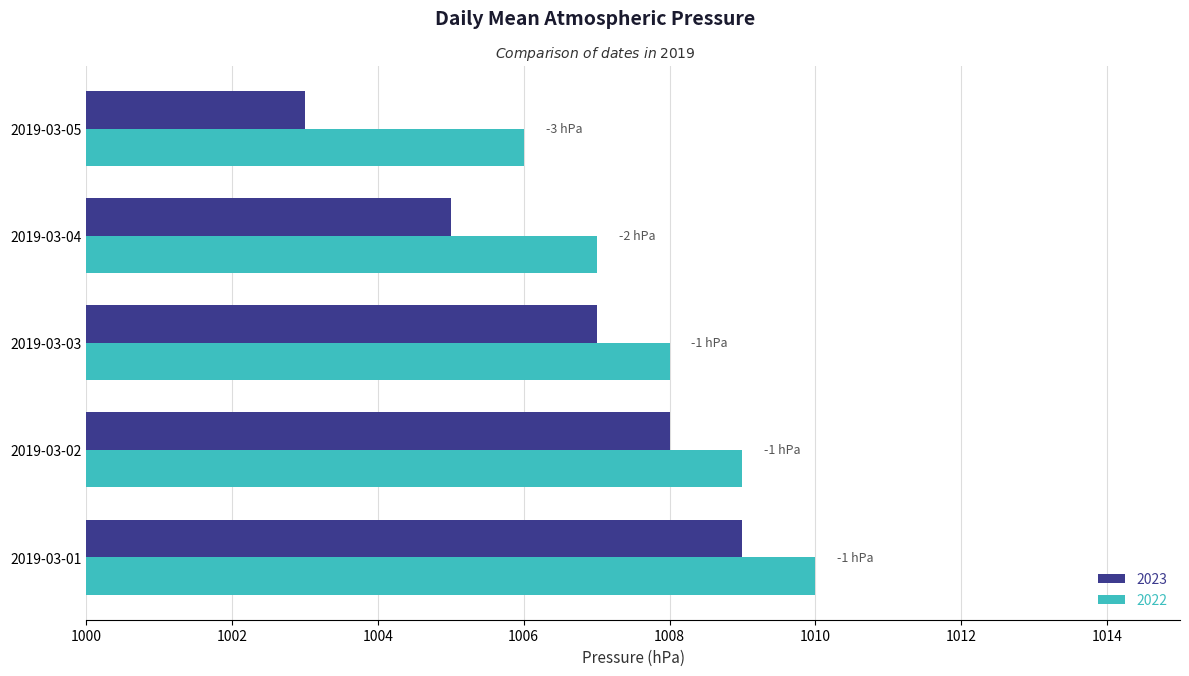

Which series has the largest range (max minus min)?

2023